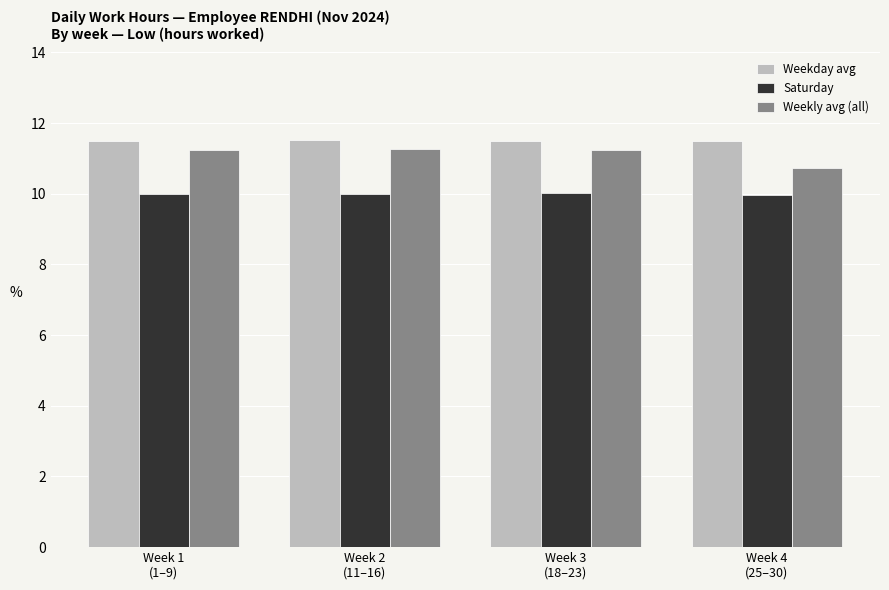

Count the Weekly avg (all) values in the range 11 to 12.

3